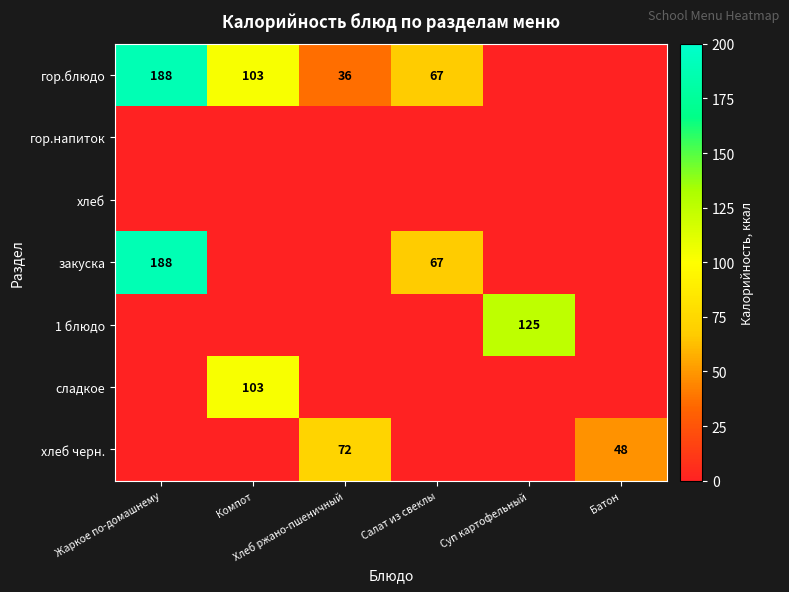

Count the закуска values in the range 0 to 67.

5